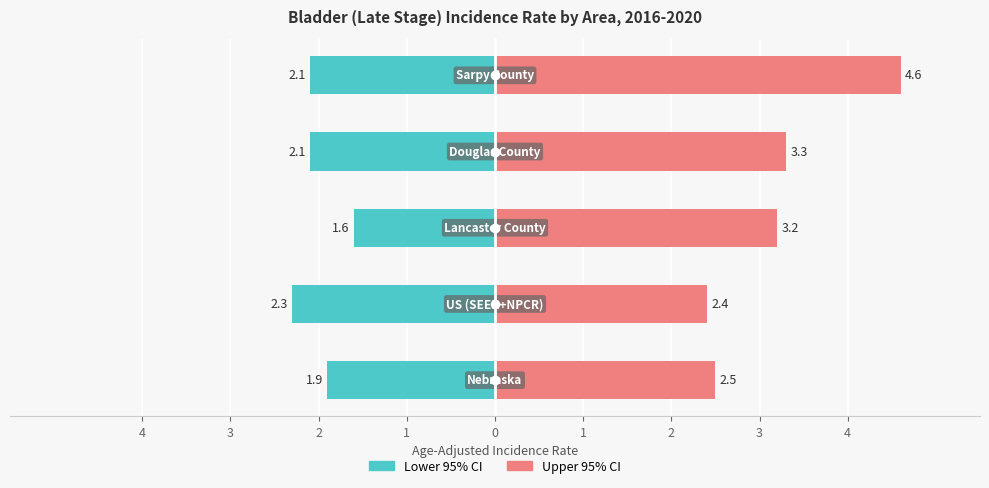

What is the value of the Lower CI bar at the 1st from the left?

1.9